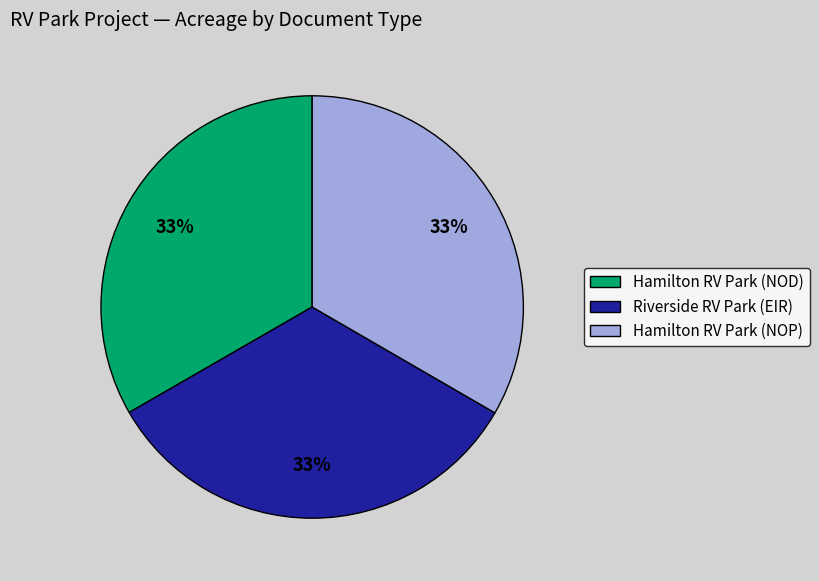

True or false: Hamilton RV Park (NOP) accounts for 23% of the total.

False